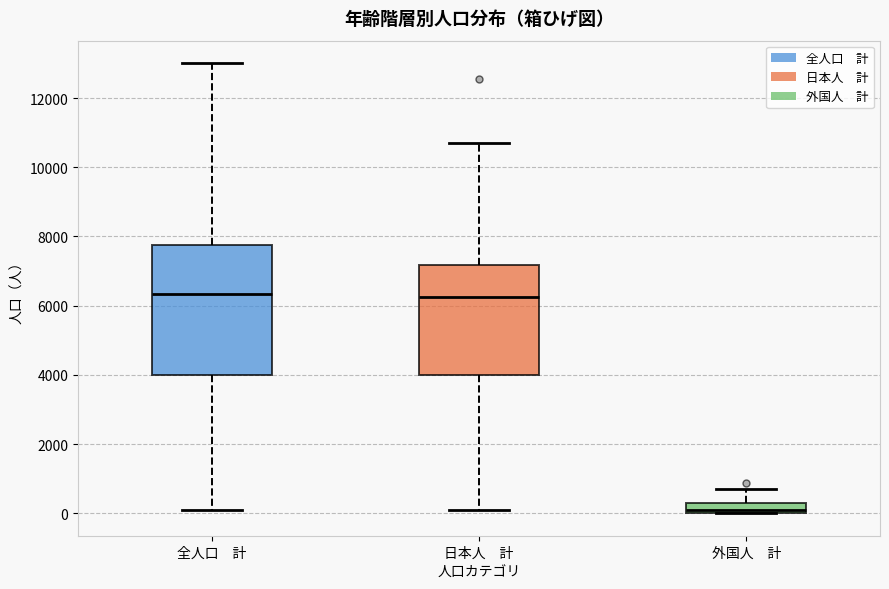

Where is the lower edge of the box for 外国人 計 on the y-axis? The values are not printed on the chart, so give them approximately, as read against the axis.

0